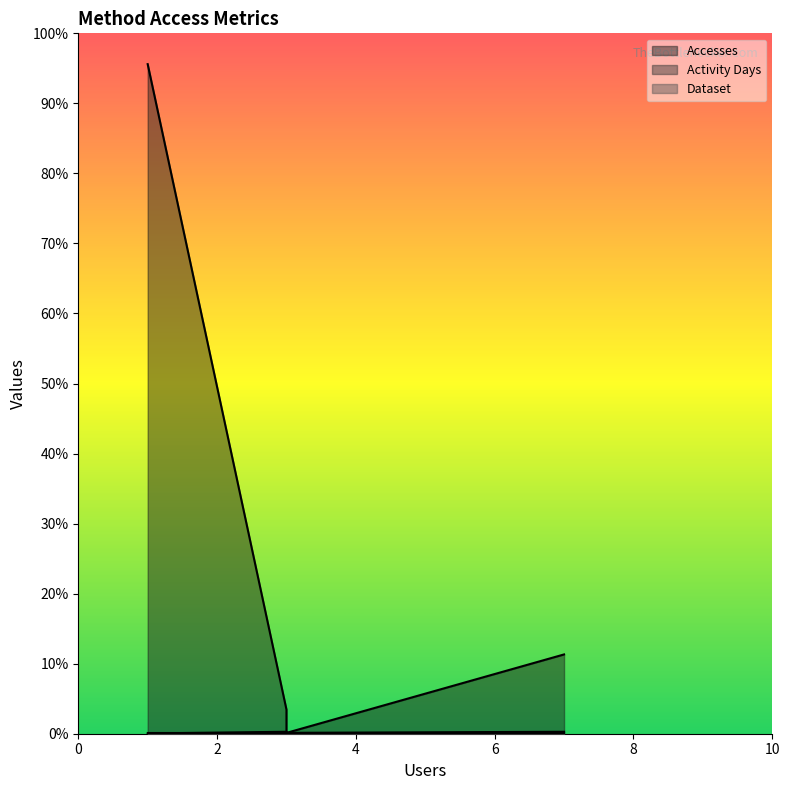

List the series in order of their peak value, lowest first.

Dataset, Activity Days, Accesses